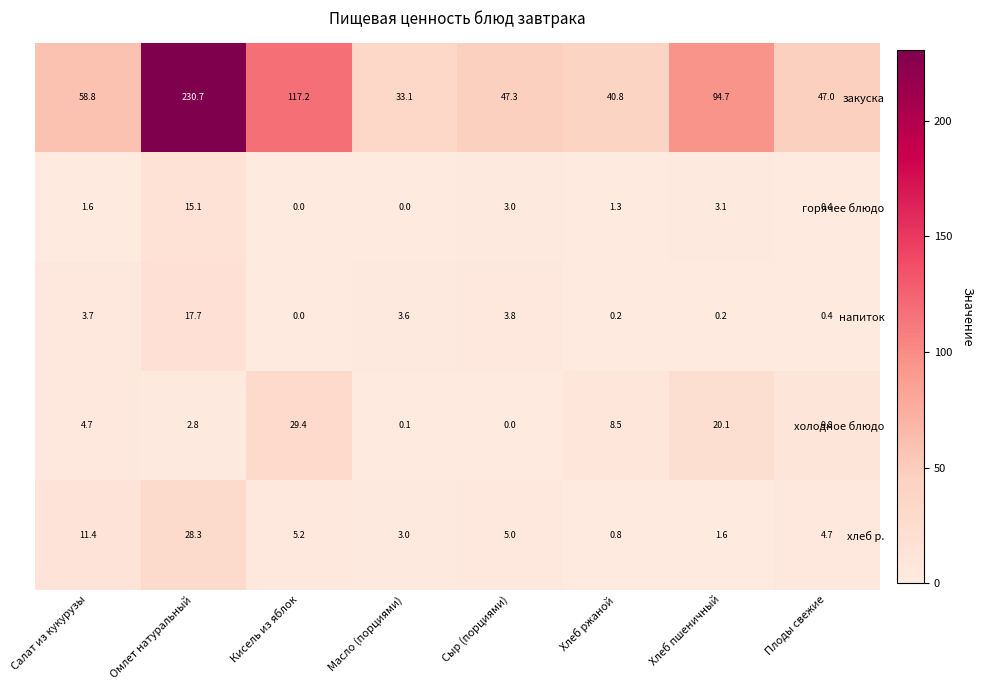

At which category does the chart reach its peak across all series?

Омлет натуральный